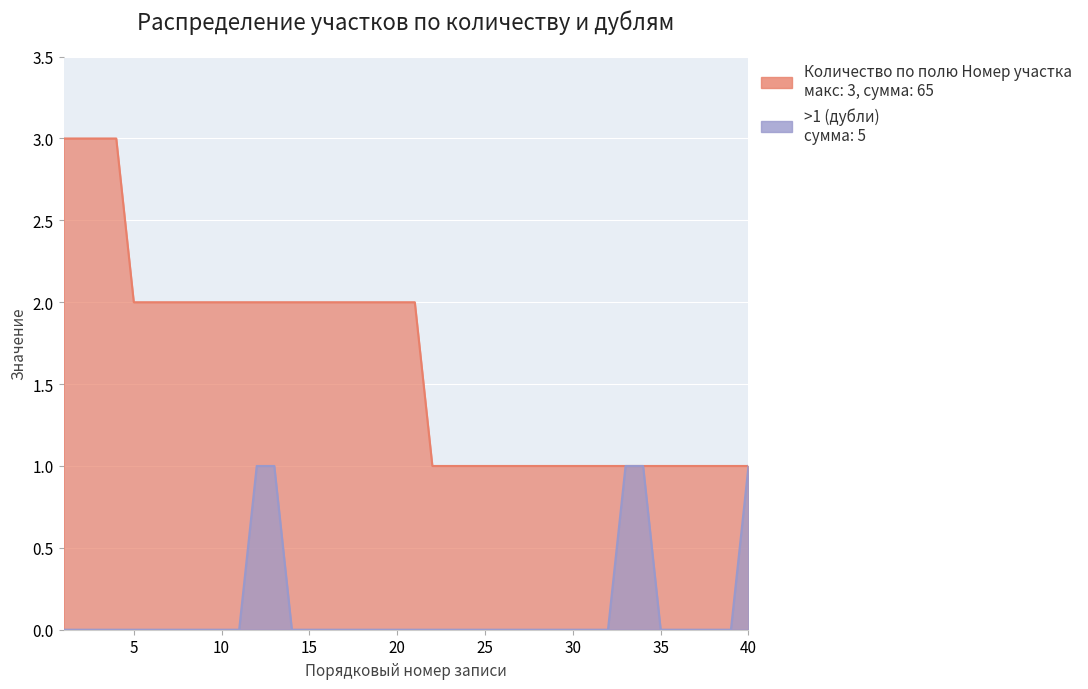

True or false: >1 and Количество по полю Номер участка cross at least once.

False